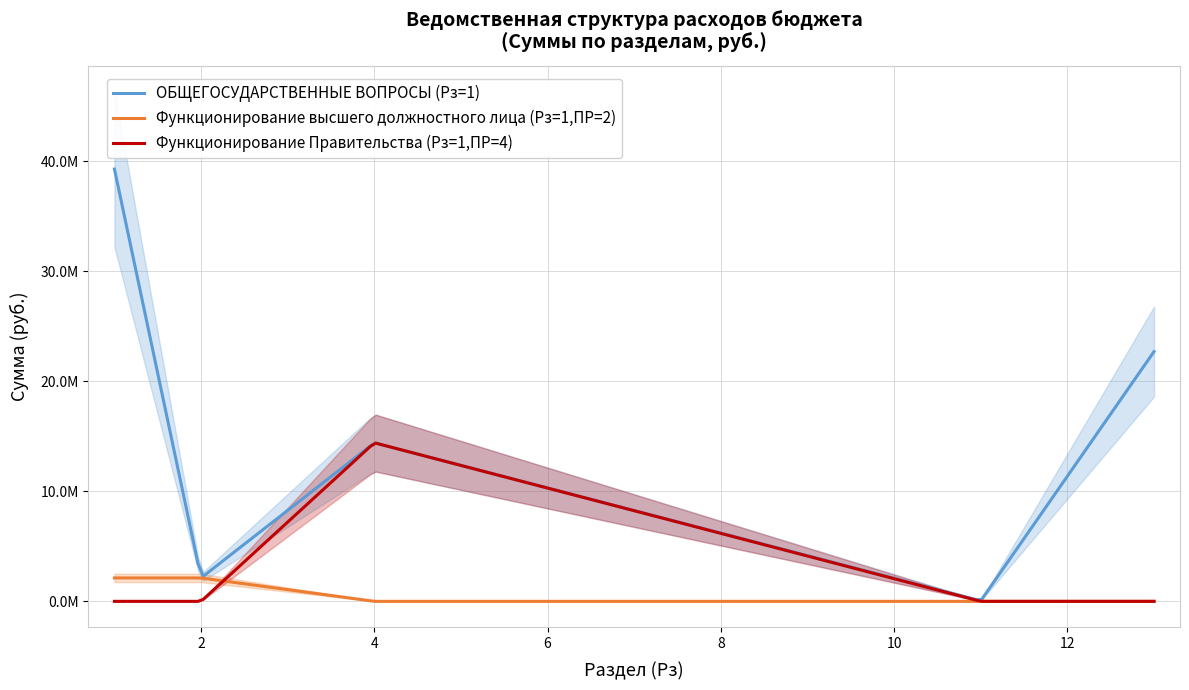

True or false: ОБЩЕГОСУДАРСТВЕННЫЕ ВОПРОСЫ (Рз=1) and Функционирование Правительства (Рз=1,ПР=4) cross at least once.

False